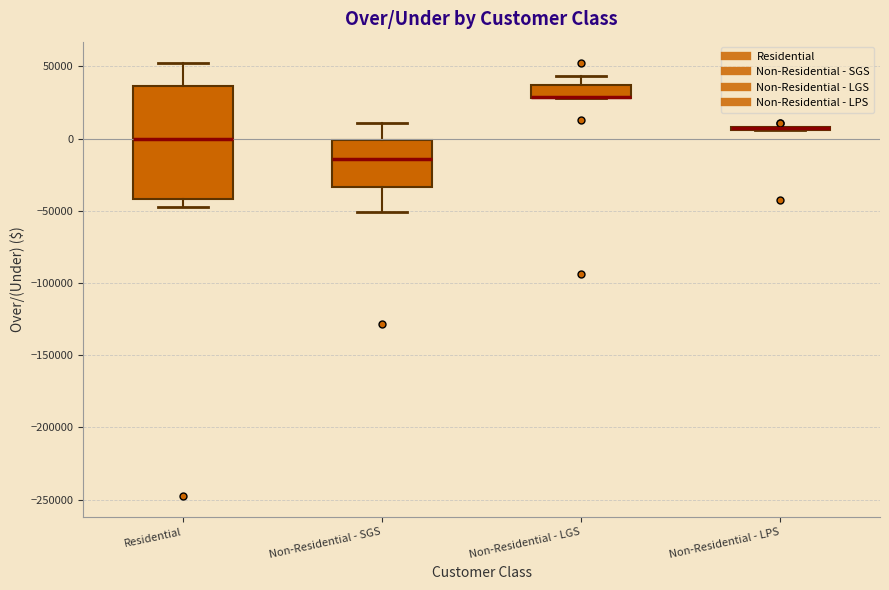

Reading left to right, transcribe this box plot: for each box, give where its median line is, the range the box spans, and where its two whiskers end, as read against the y-axis. The values are not printed on the chart, so give them approximately, as read against the axis.

Residential: median 0, box -40000 to 35000, whiskers -45000 to 50000
Non-Residential - SGS: median -15000, box -35000 to 0, whiskers -50000 to 10000
Non-Residential - LGS: median 30000 (drawn on the box's lower edge), box 30000 to 35000, whiskers 30000 to 45000
Non-Residential - LPS: box collapsed to a line at 5000, whiskers 5000 to 10000